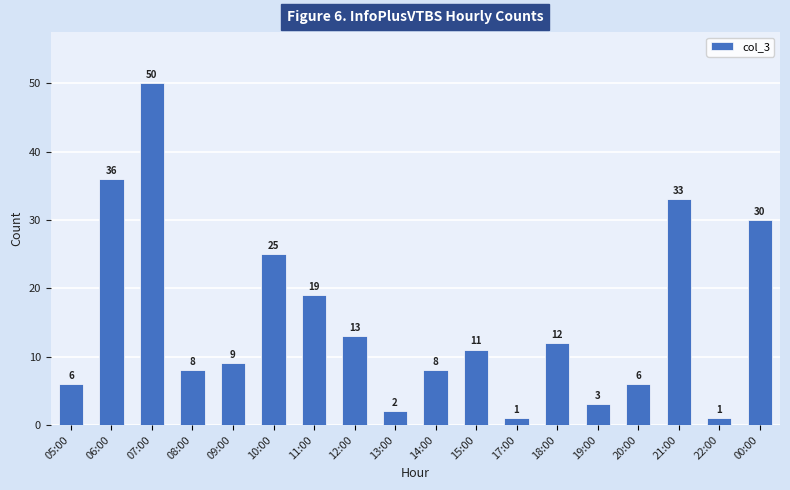

What is the maximum value shown in the chart?

50